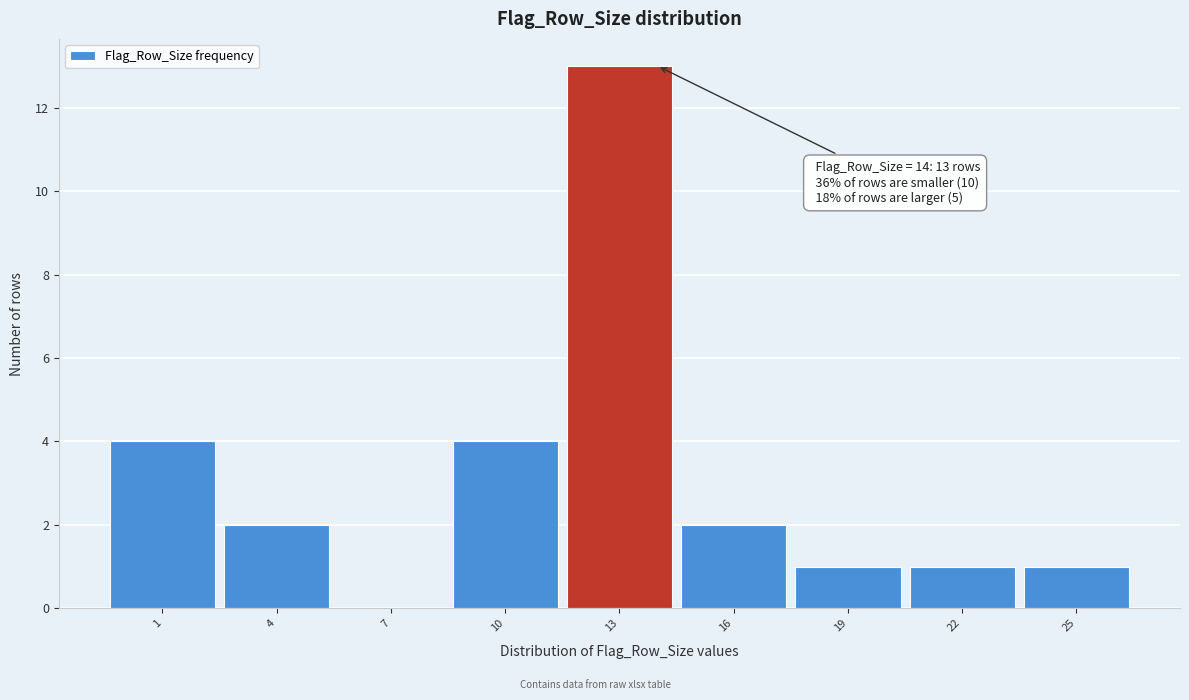

Over which range of the x-axis is the bar tallest?

11.5 to 14.5